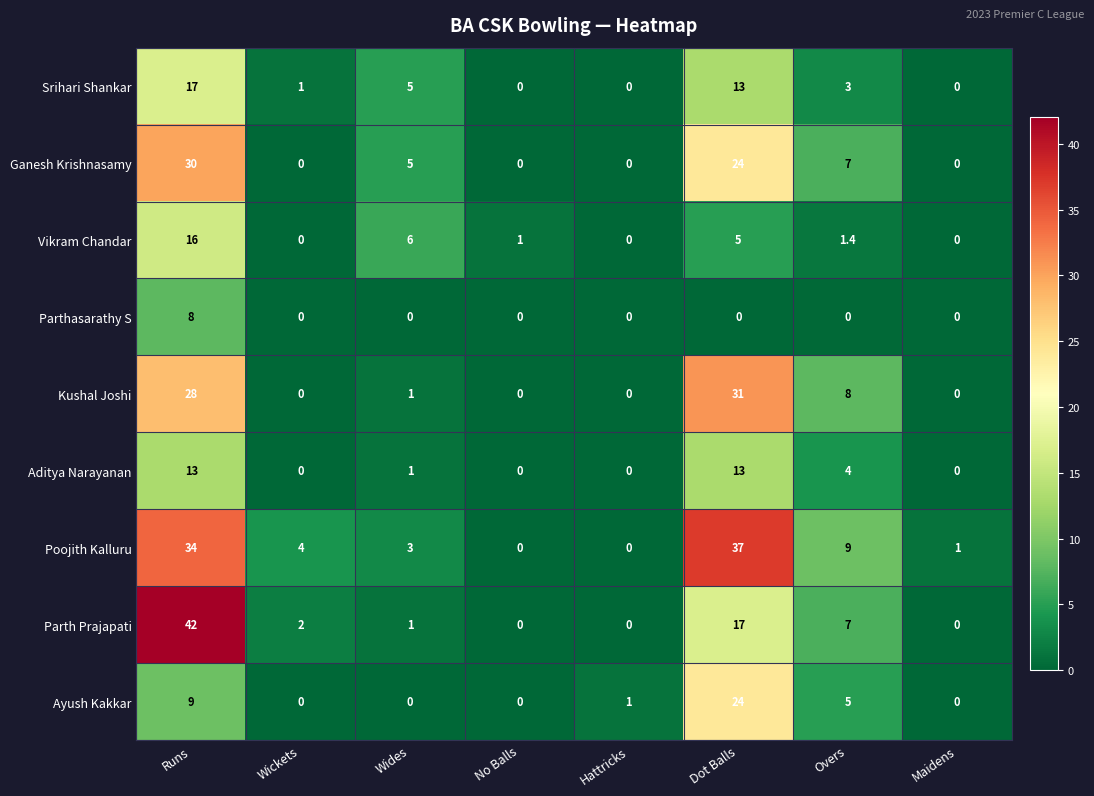

What is the spread (max minus min) of values at Wides?

6.0